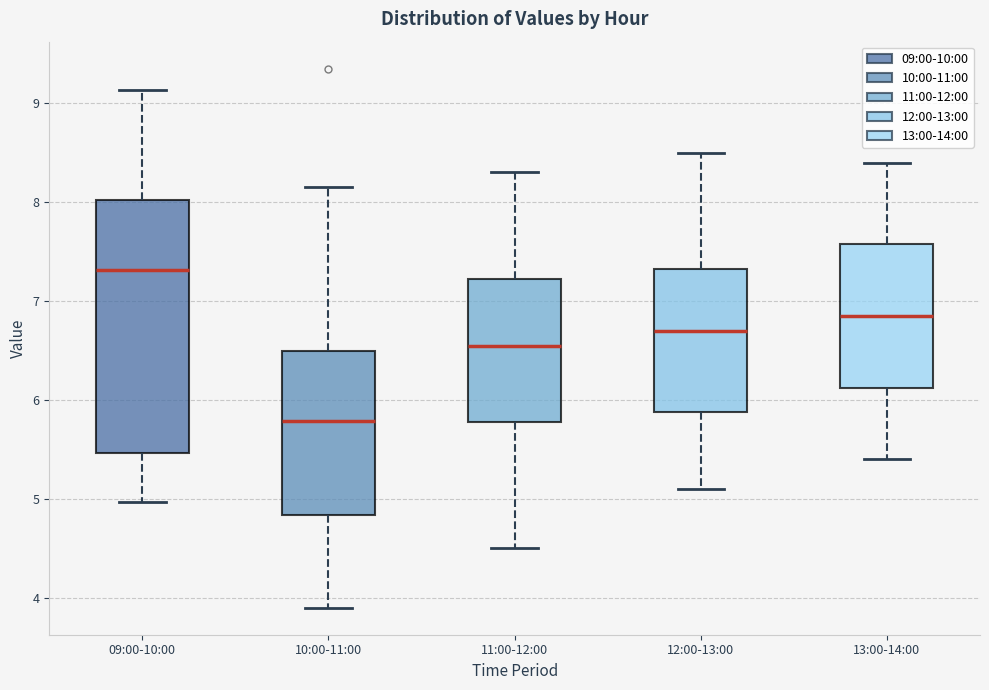

Which box has the lowest median line?

10:00-11:00